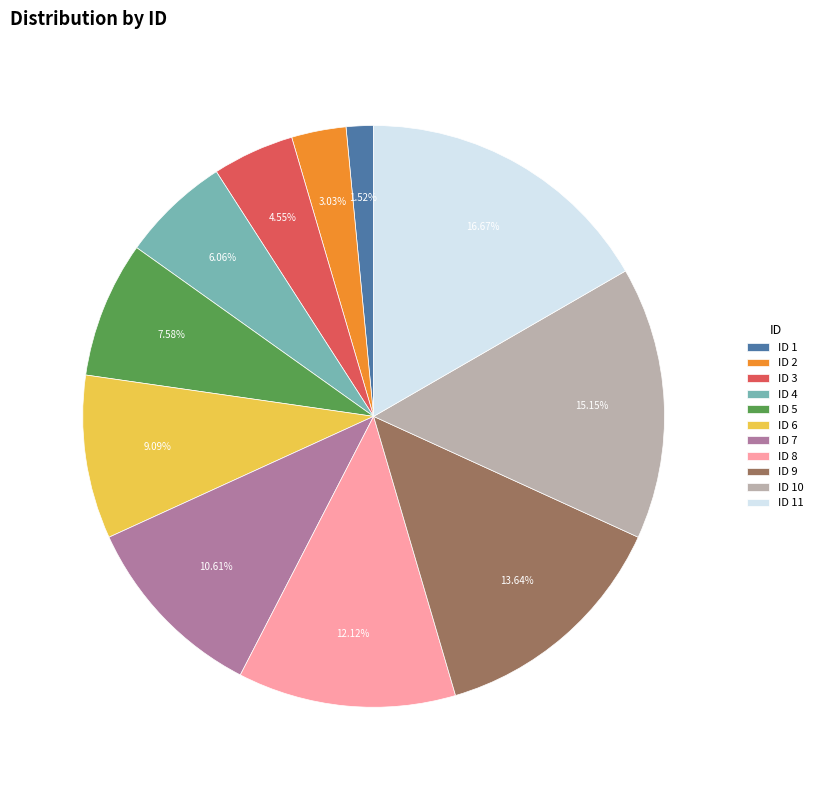

Rank the categories by value from highest to lowest.

ID 11, ID 10, ID 9, ID 8, ID 7, ID 6, ID 5, ID 4, ID 3, ID 2, ID 1